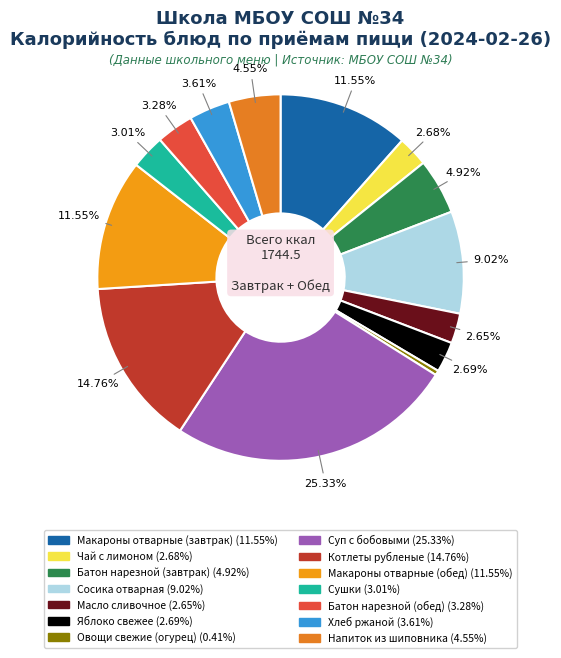

What percentage do Суп с бобовыми and Сосика отварная together represent?

34.3%